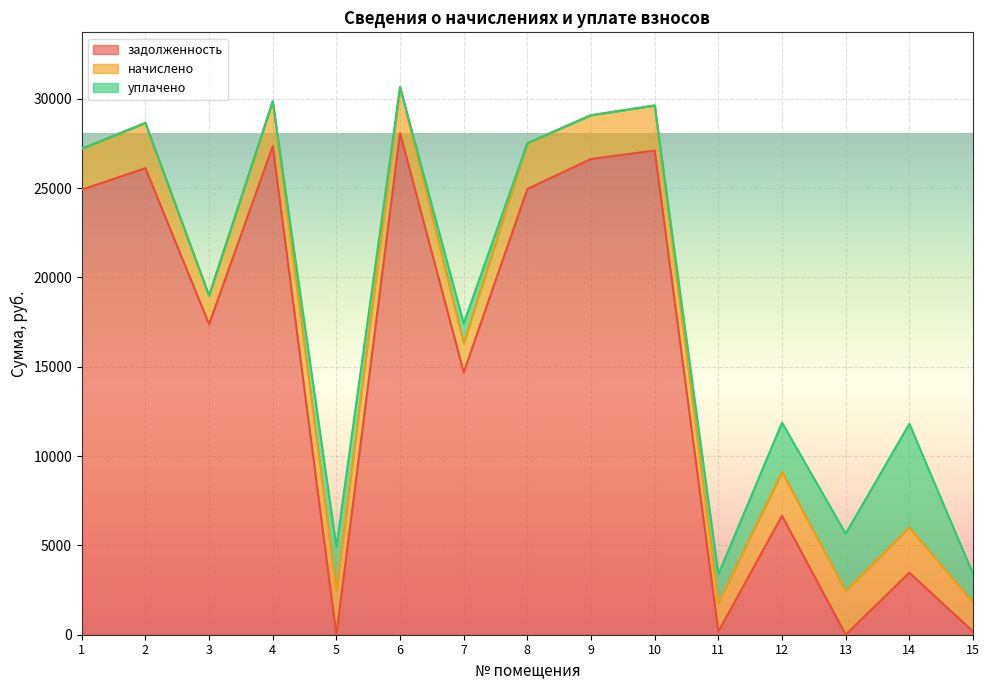

Is it true that начислено equals 1040.0 at 8?

False